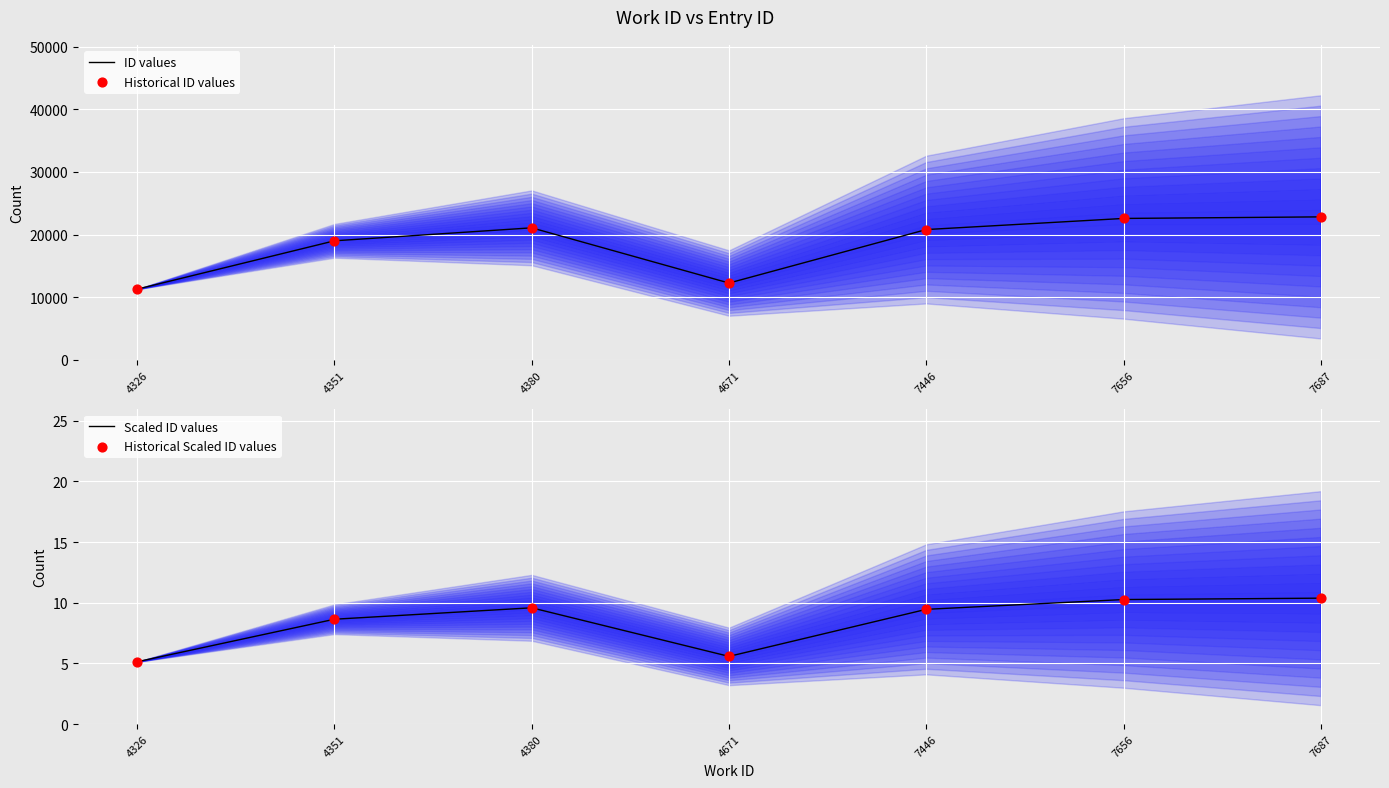

What is the total value across all series at 7656?

45186.5